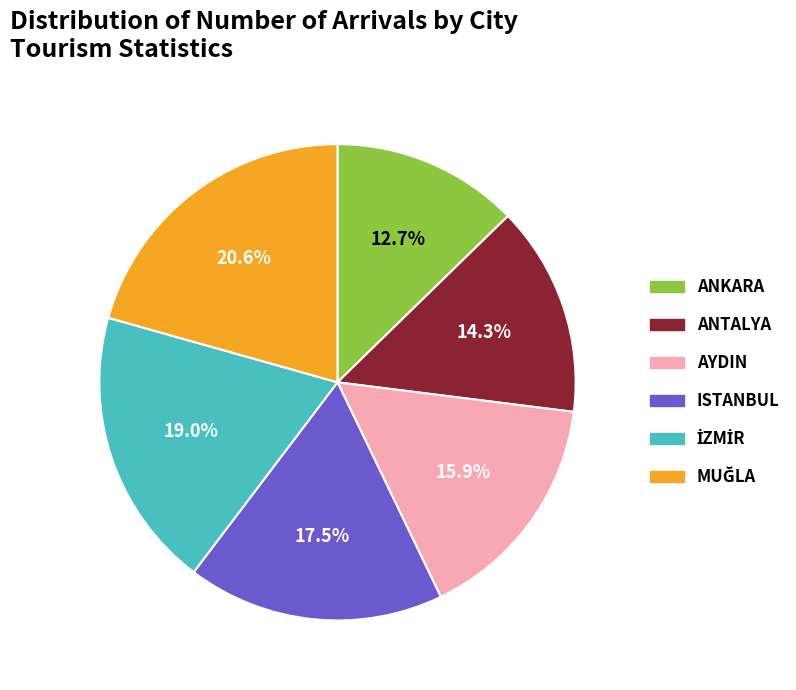

What percentage is the ANKARA slice, to the nearest percent?

13%